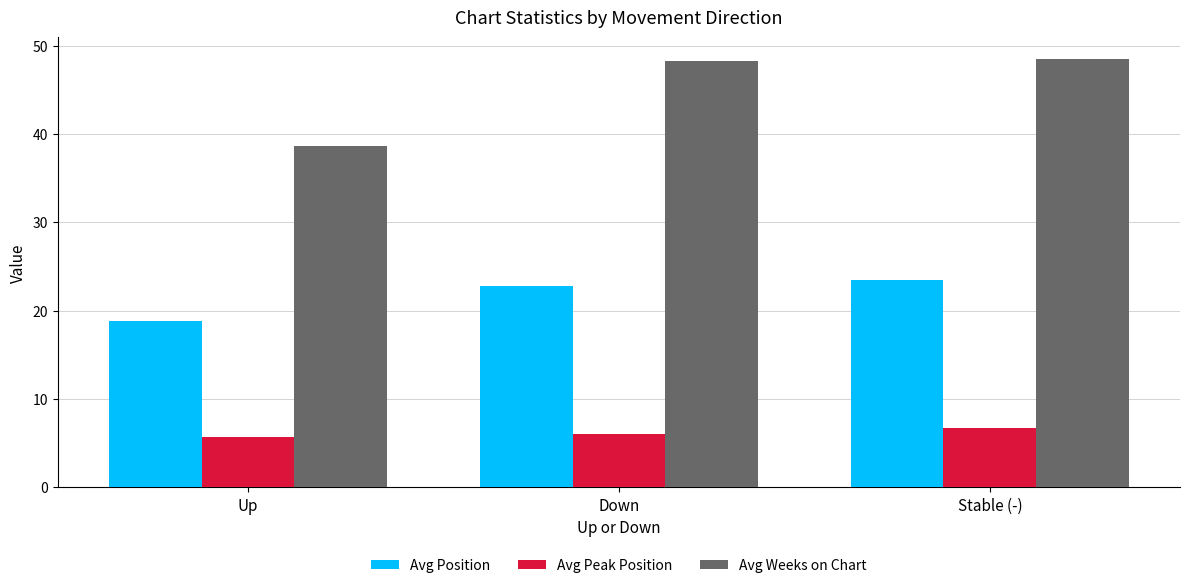

What is the maximum value shown in the chart?

48.5